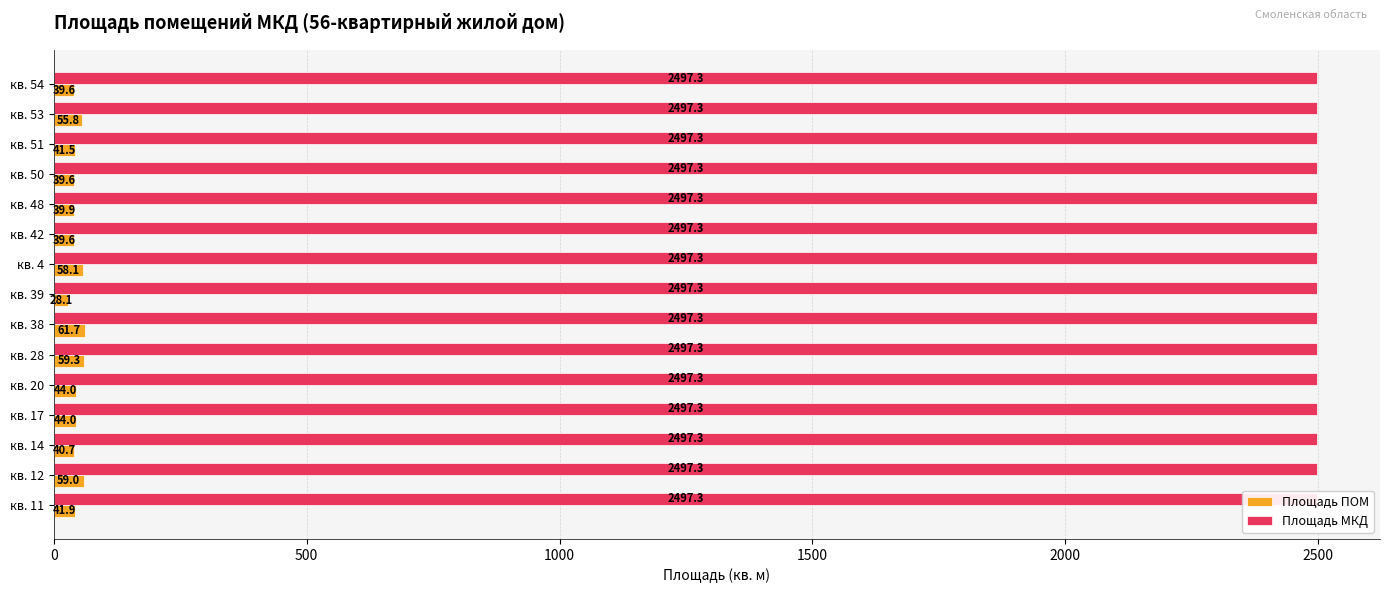

What is the sum of all Площадь МКД values?

6.0